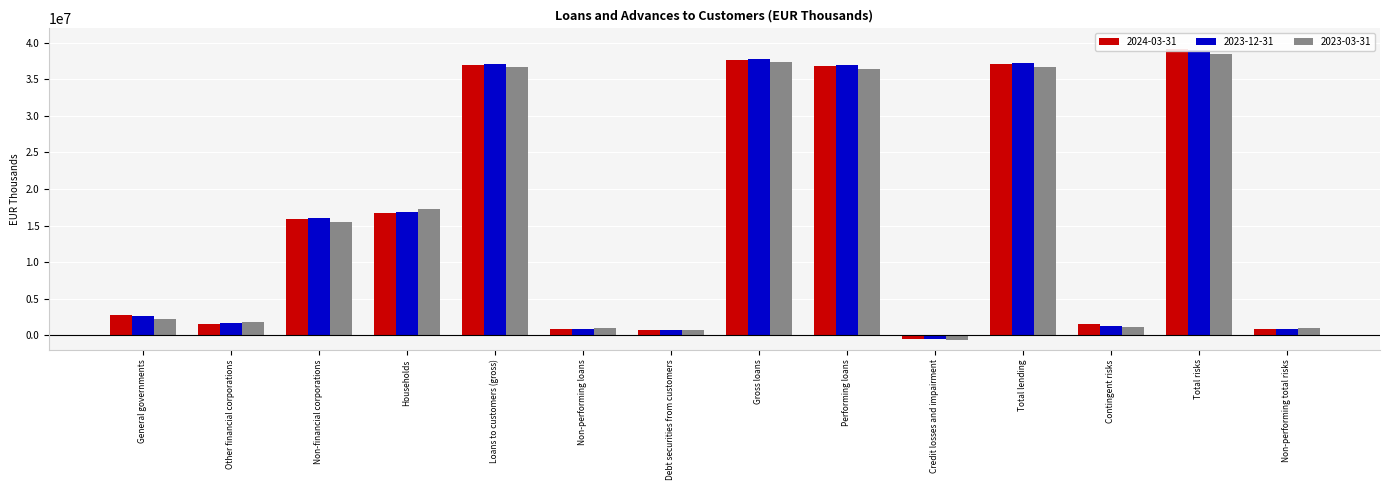

At how many categories does at least one series exceed 6284680?

7